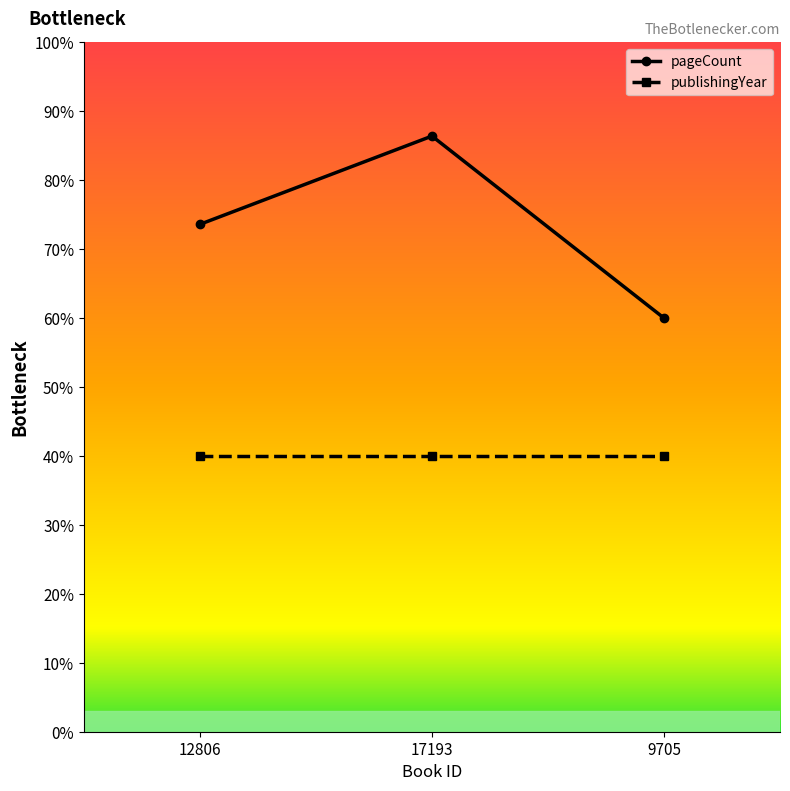

What are all the series names shown in the legend?

pageCount, publishingYear